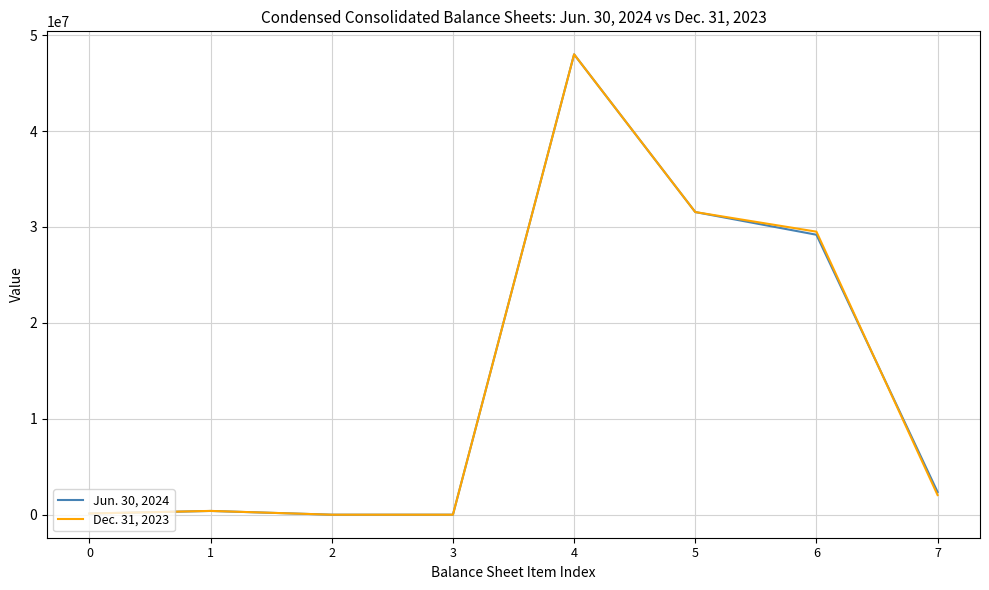

What is the difference between the second highest and minimum values in the Dec. 31, 2023 series?

31556794